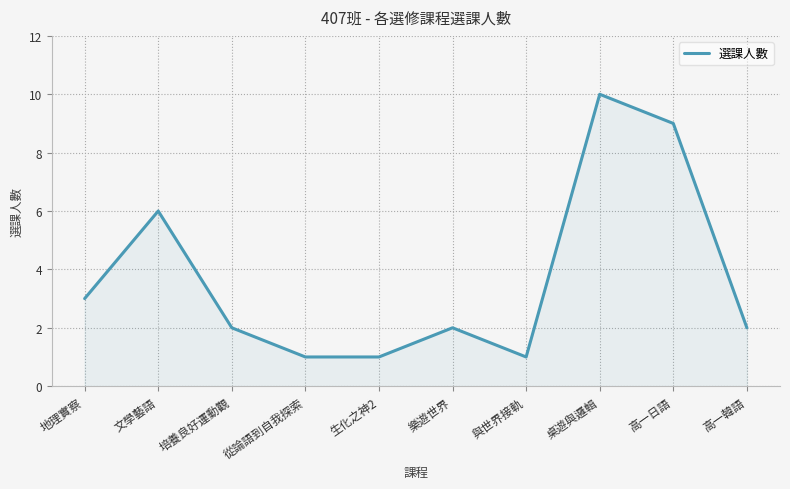

Which has a higher value, 地理實察 or 文學藝語?

文學藝語